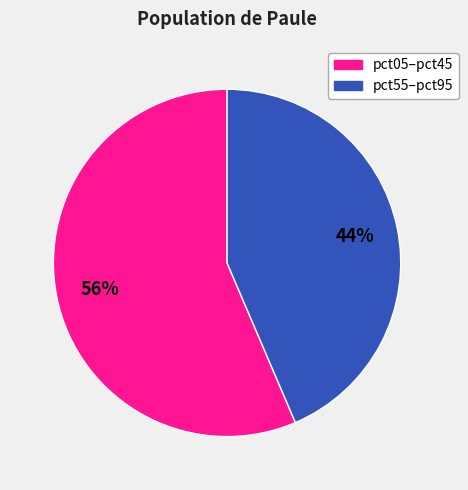

Does any single category account for the majority?

Yes